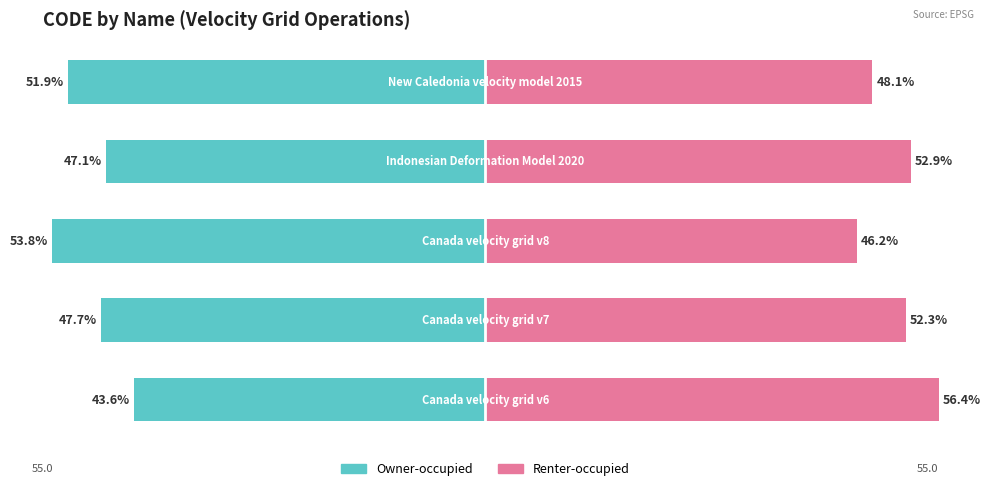

The Renter-occupied series shows 16.8 at 1. True or false?

False